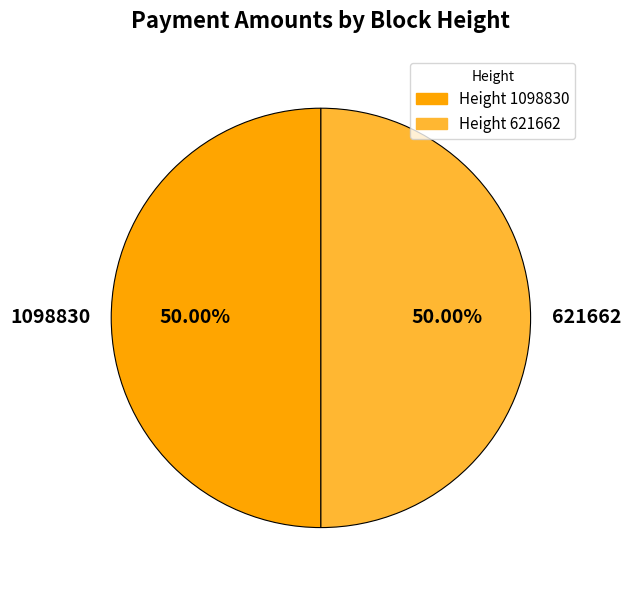

Approximately how many times larger is the value at 621662 compared to 1098830?

1.0